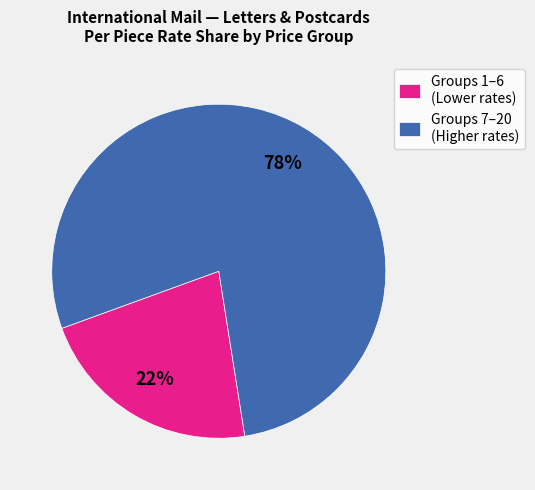

Which has a higher value, Groups 1–6 (Lower rates) or Groups 7–20 (Higher rates)?

Groups 7–20 (Higher rates)